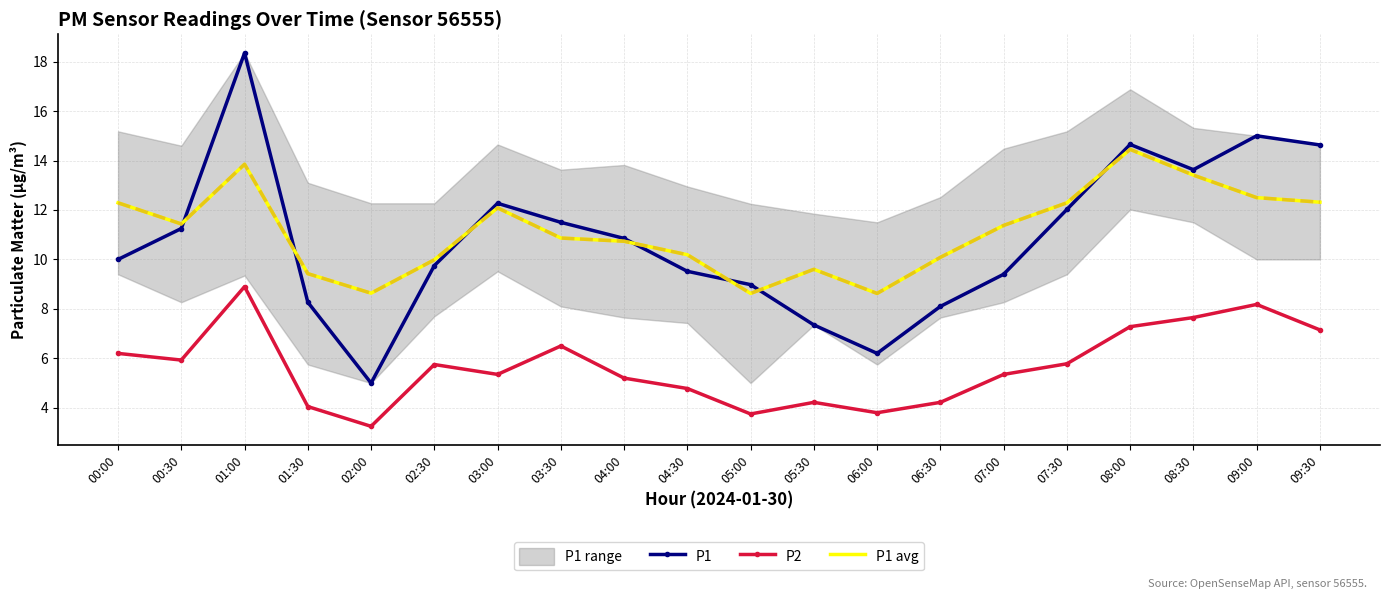

Does the chart have visible grid lines?

Yes